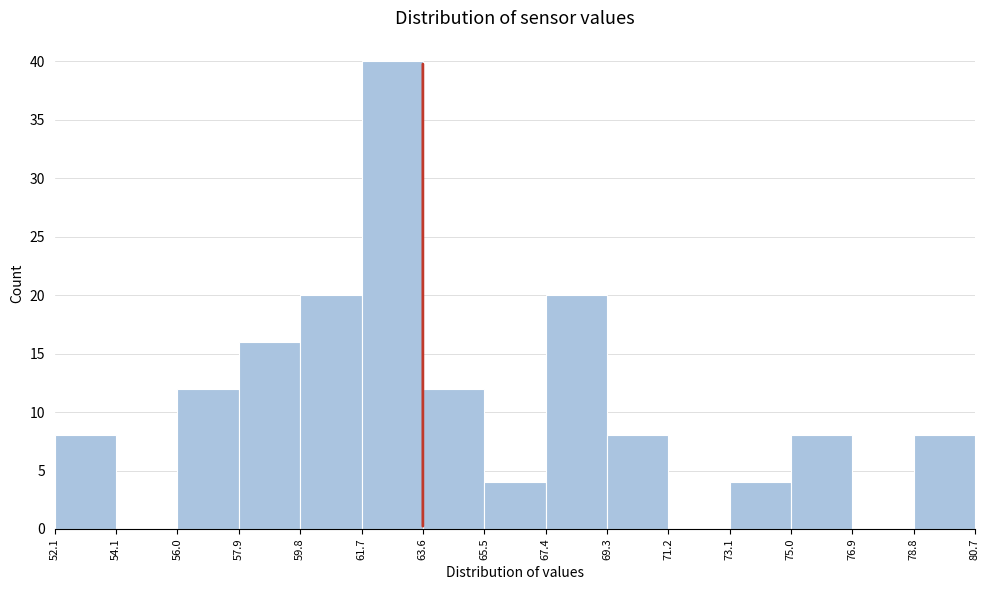

Reading left to right, list every bar in this chart as the range it spans on the x-axis followed by its height. The values are not printed on the chart, so give them approximately, as read against the axis.

52.1 to 54.1: 8
54.1 to 56.0: 0
56.0 to 57.9: 12
57.9 to 59.8: 16
59.8 to 61.7: 20
61.7 to 63.6: 40
63.6 to 65.5: 12
65.5 to 67.4: 4
67.4 to 69.3: 20
69.3 to 71.2: 8
71.2 to 73.1: 0
73.1 to 75.0: 4
75.0 to 76.9: 8
76.9 to 78.8: 0
78.8 to 80.7: 8